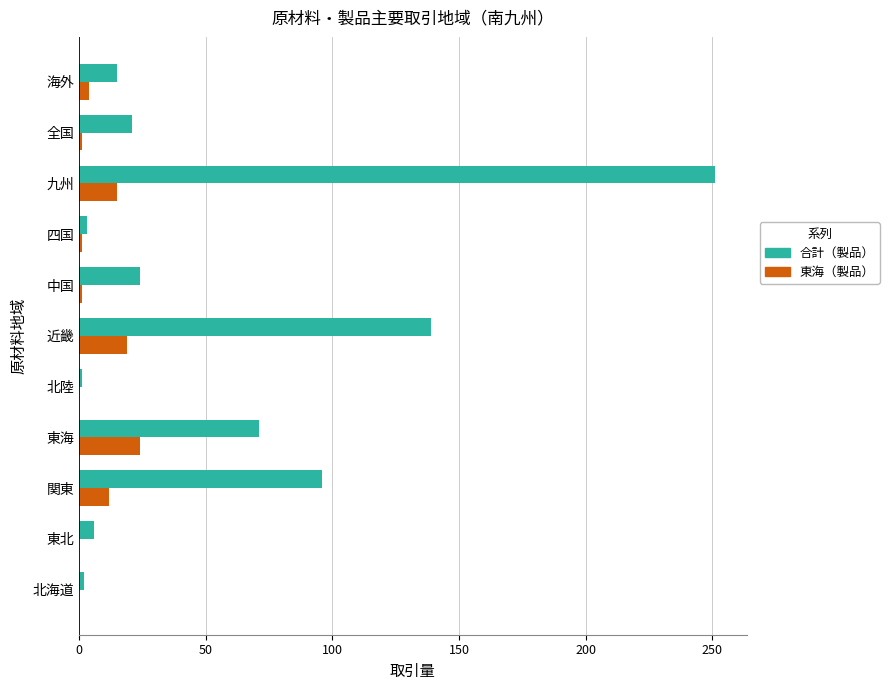

What is the sum of all 合計（製品） values?

629